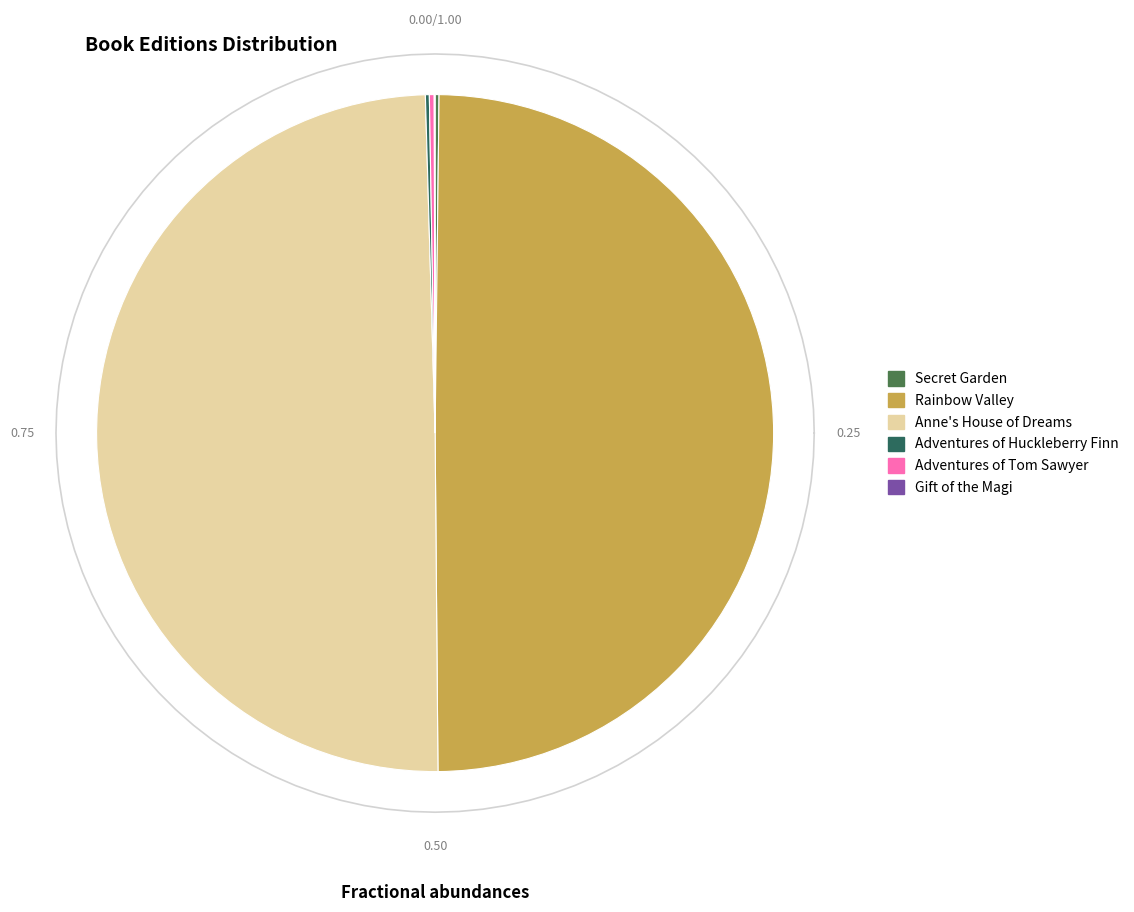

What is the change in value from Secret Garden to Anne's House of Dreams?

+409121941